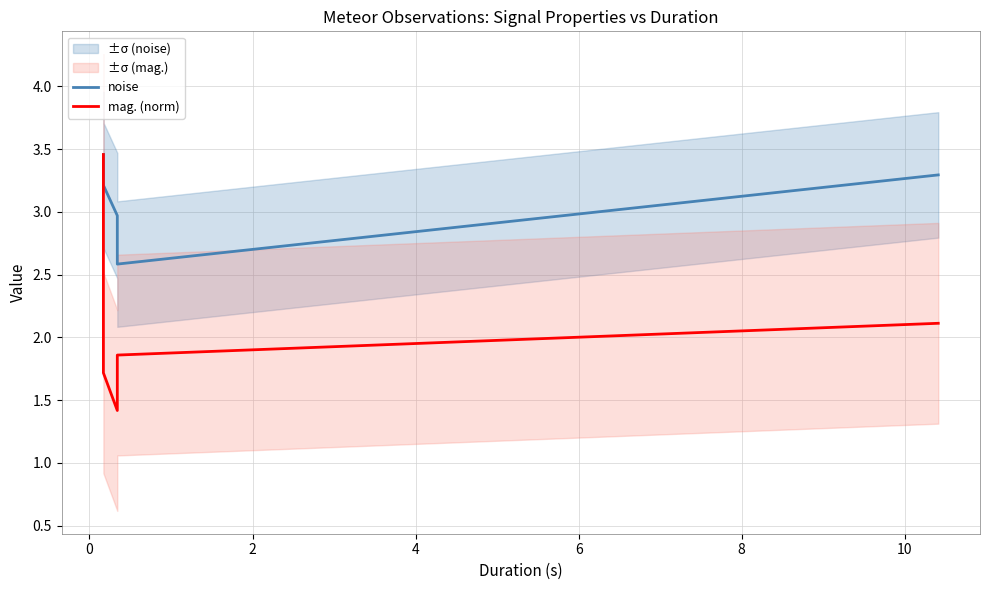

How many interior local valleys does the noise series have?

1